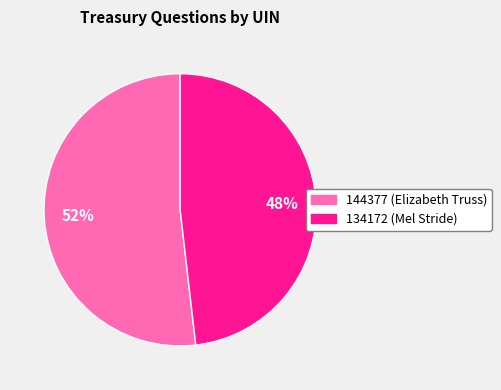

Combined, do 144377 (Elizabeth Truss) and 134172 (Mel Stride) account for over 50%?

Yes